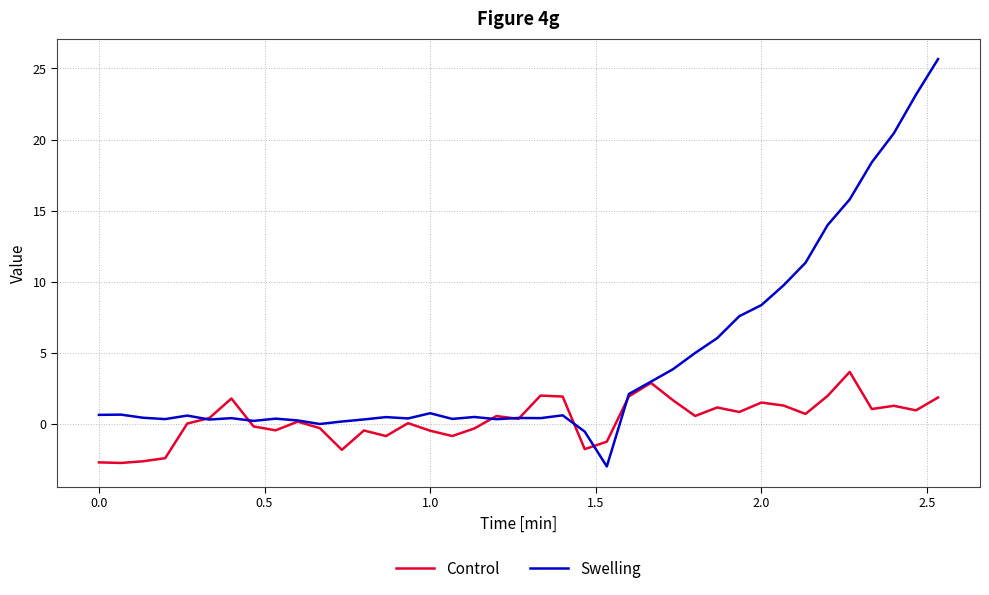

Rank the series by their maximum value, from lowest to highest.

Control, Swelling